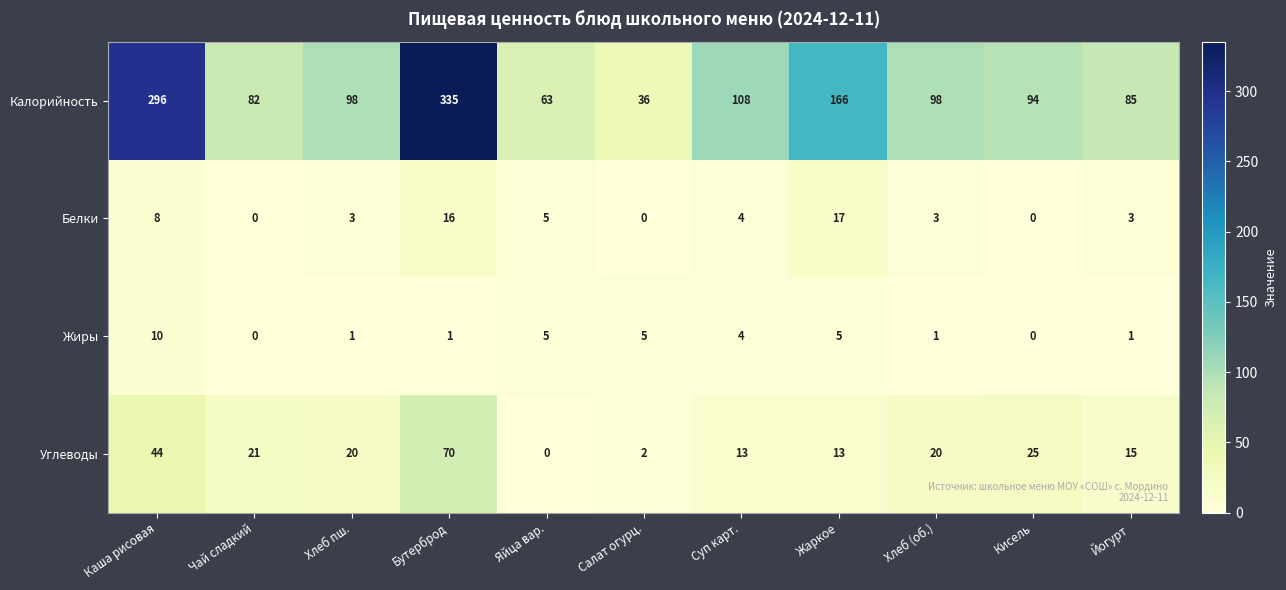

The Белки series shows 8 at Каша рисовая. True or false?

True